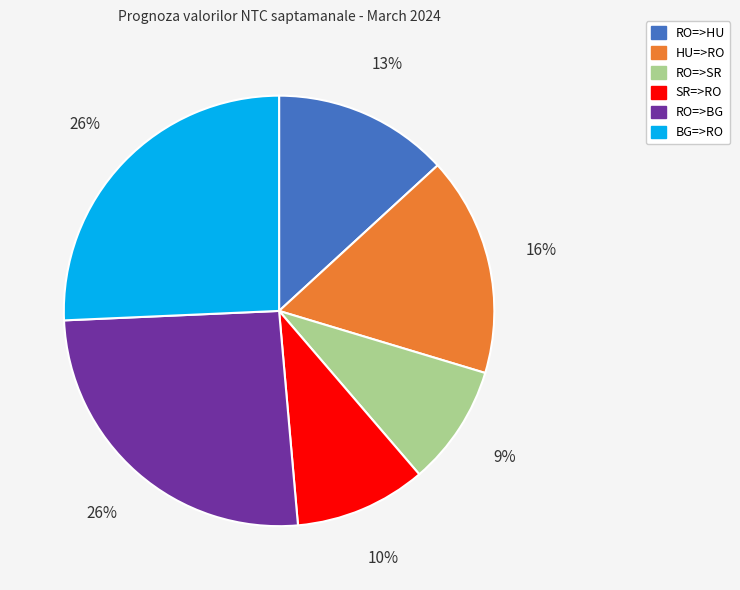

Is there a majority slice in this chart?

No